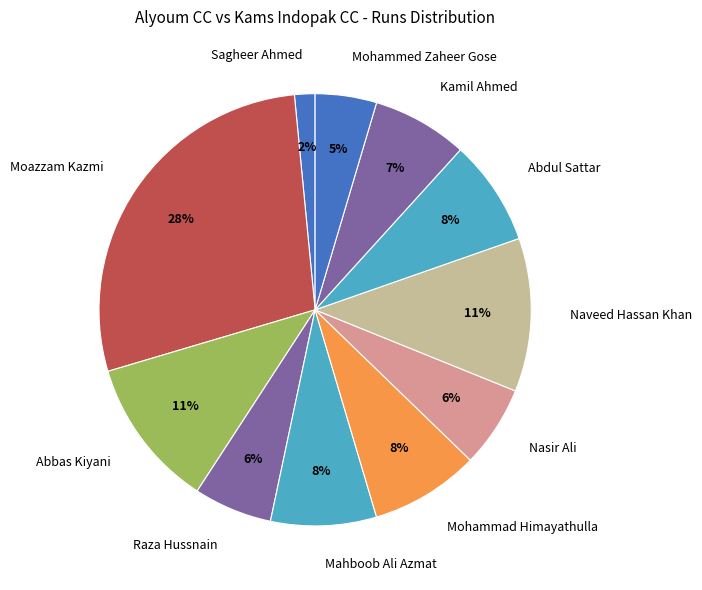

True or false: Mahboob Ali Azmat accounts for 8% of the total.

True